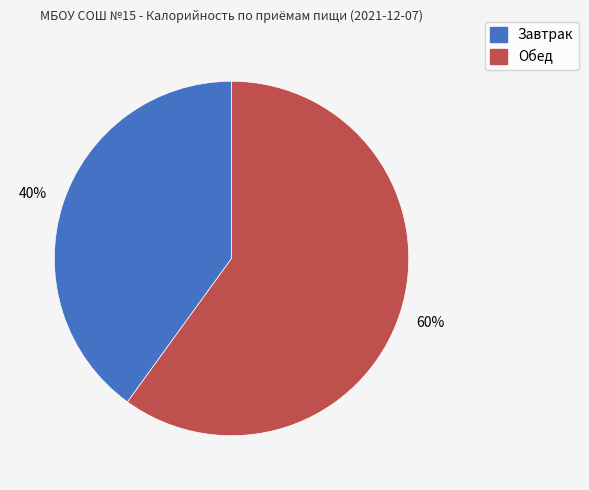

Rank the categories by value from highest to lowest.

Обед, Завтрак